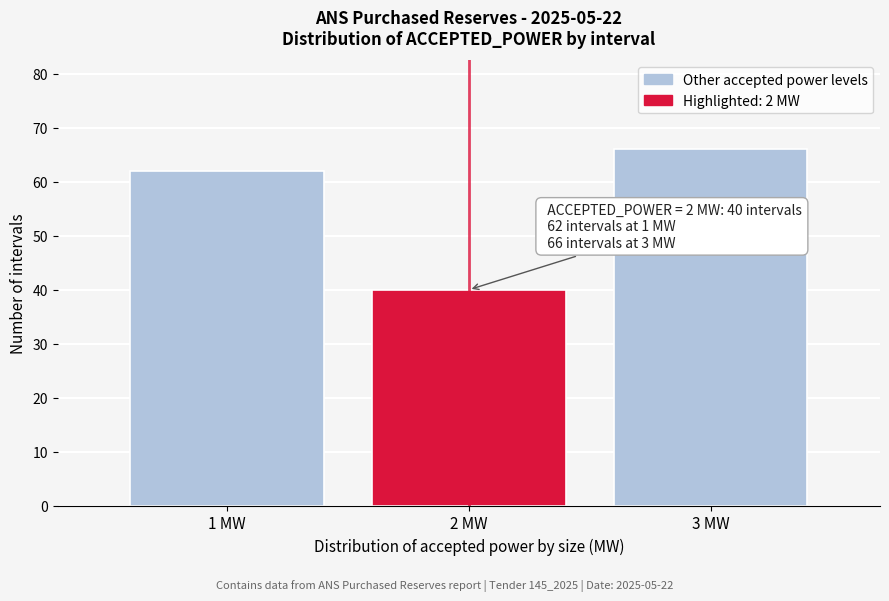

Reading right to left, what are all the values shown in this chart?

66	40	62